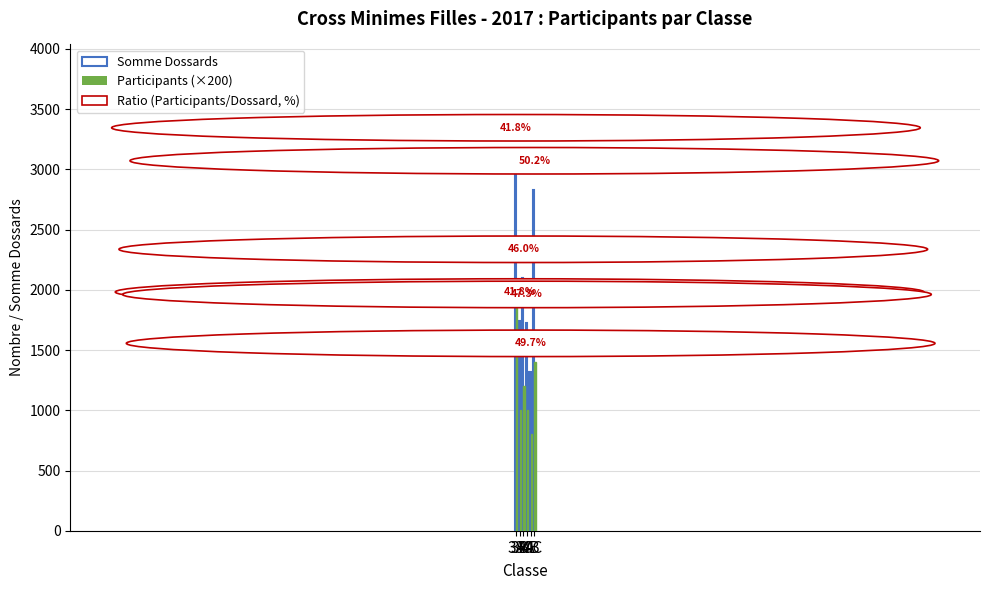

How many bars are there in each group?

2